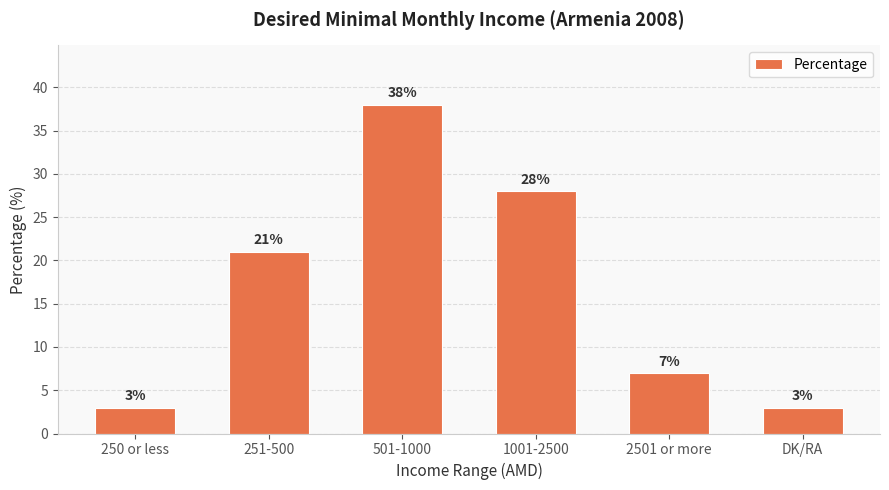

The value at DK/RA is 5. True or false?

False